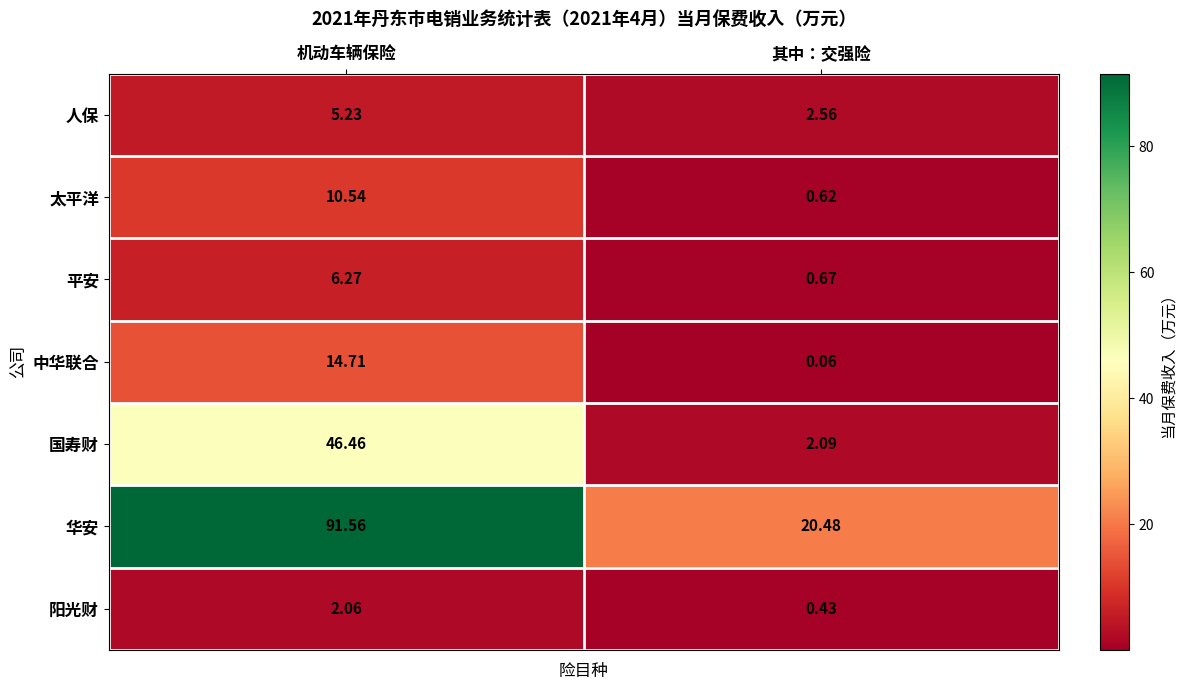

What is the total value across all series at 其中：交强险?

26.9